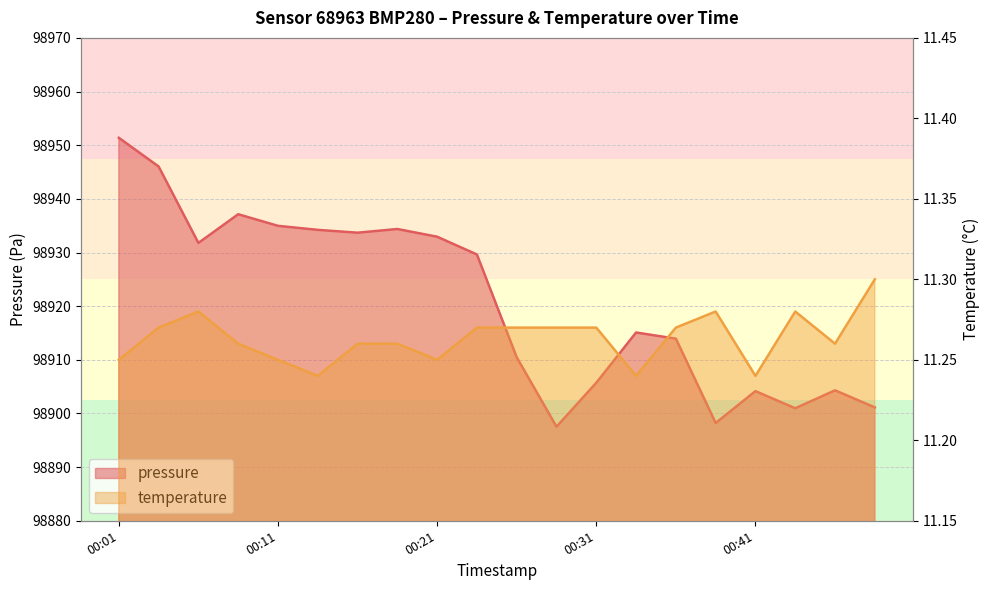

What is the greatest value displayed?

98951.4